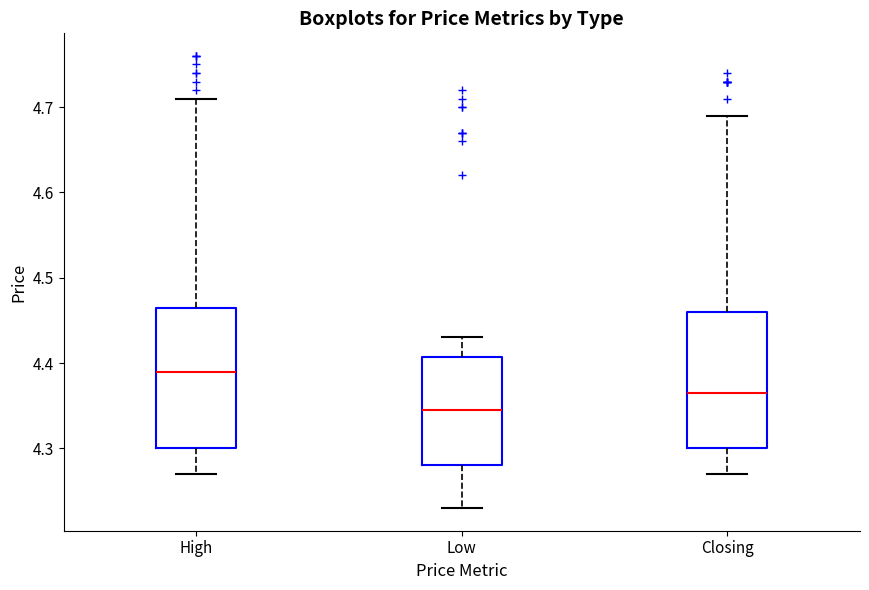

Which box's median line is the lowest?

Low